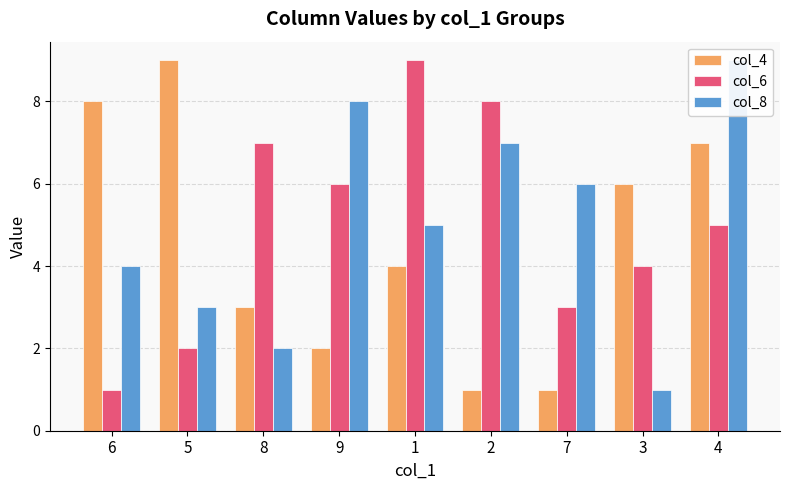

What is the highest value of the col_6 series?

9